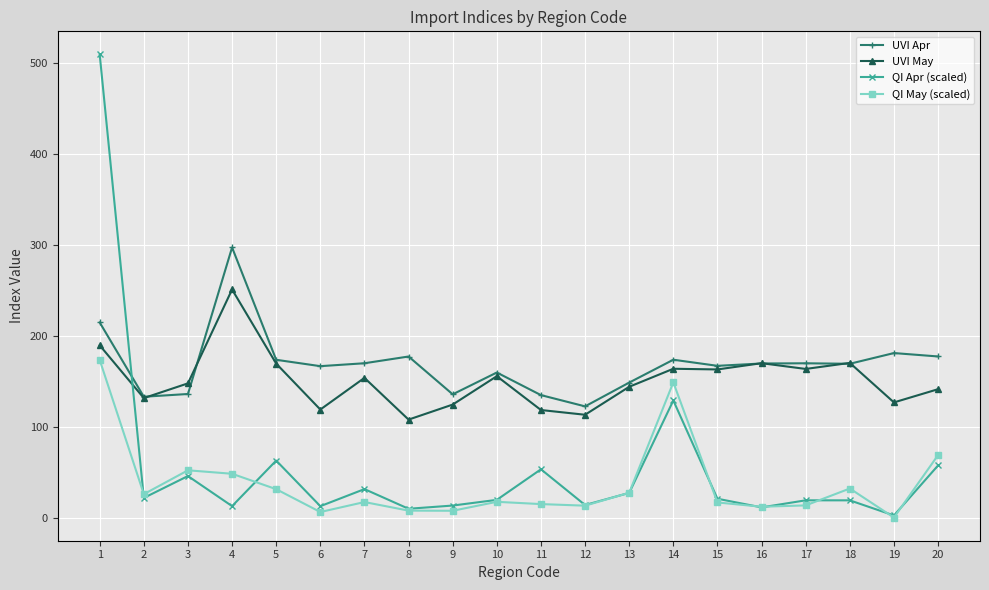

What is the difference between the QI Apr (scaled) values at 16 and 7?

20.1